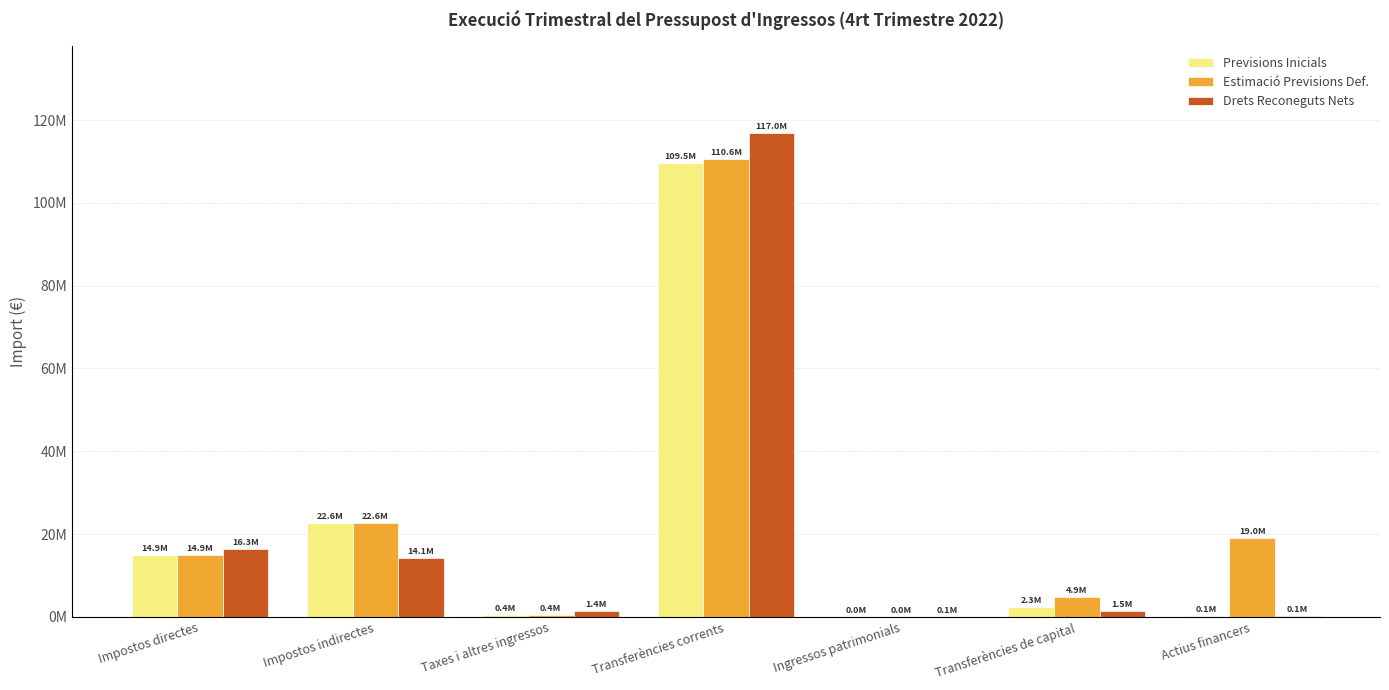

Between Ingressos patrimonials and Impostos indirectes, which is larger?

Impostos indirectes